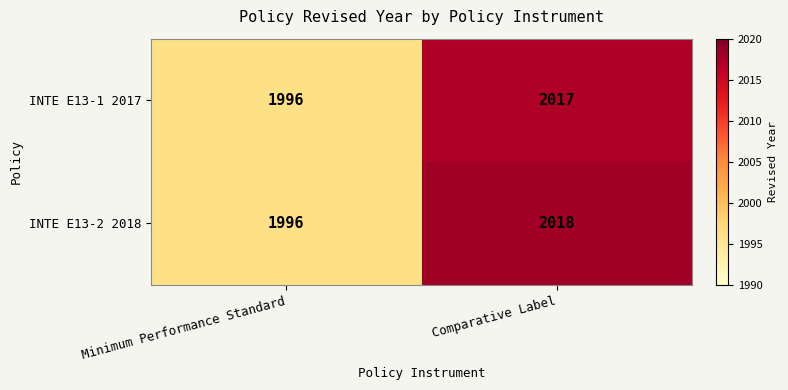

What is the sum of the INTE E13-2 2018 values at Comparative Label and Minimum Performance Standard?

4014